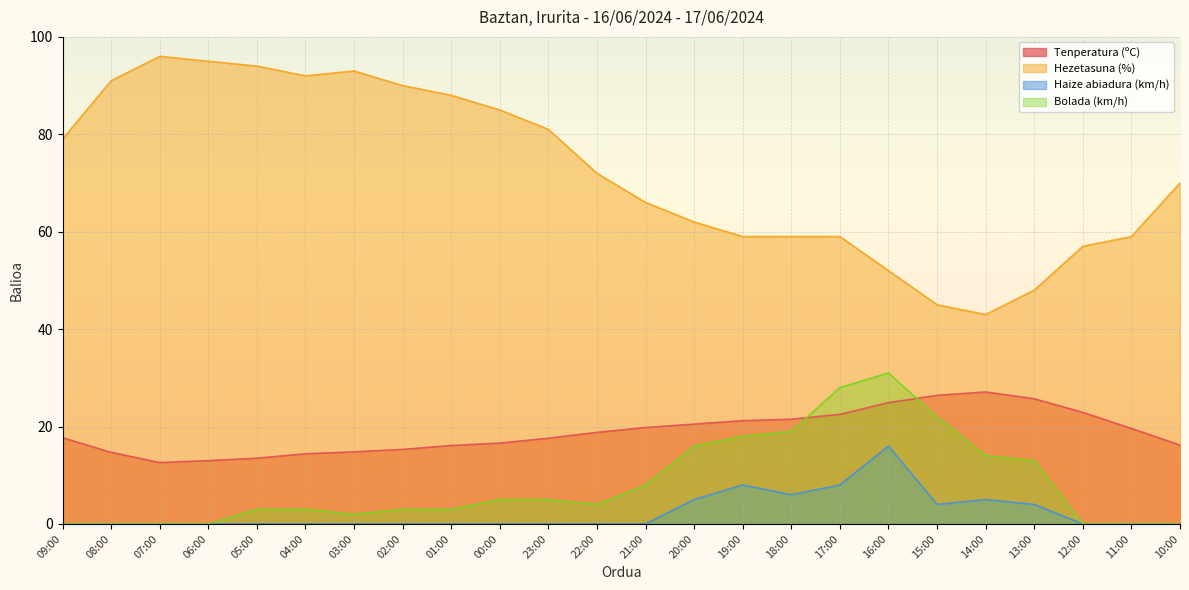

At which label is Tenperatura (ºC) closest to 19?

22:00